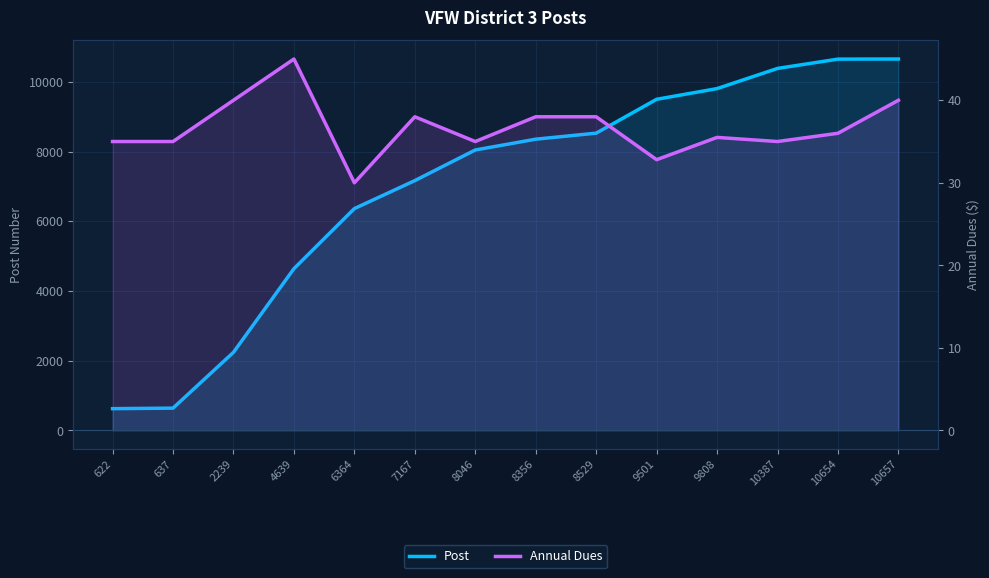

At 2239, list the series in order from largest to smallest.

Post, Annual Dues